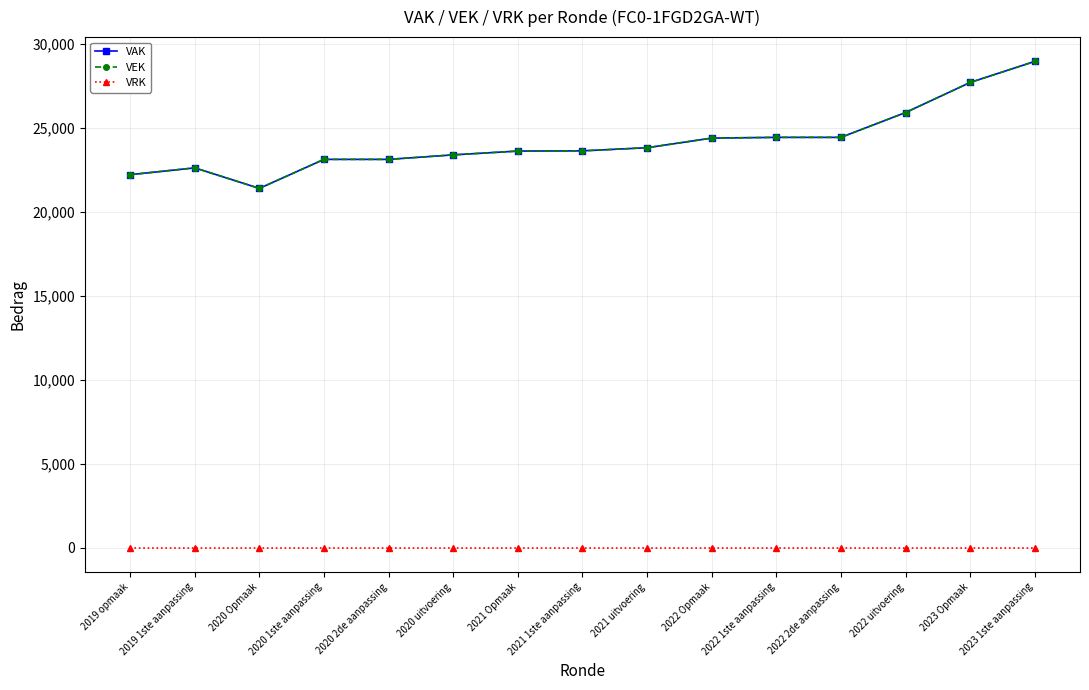

Does the chart have visible grid lines?

Yes